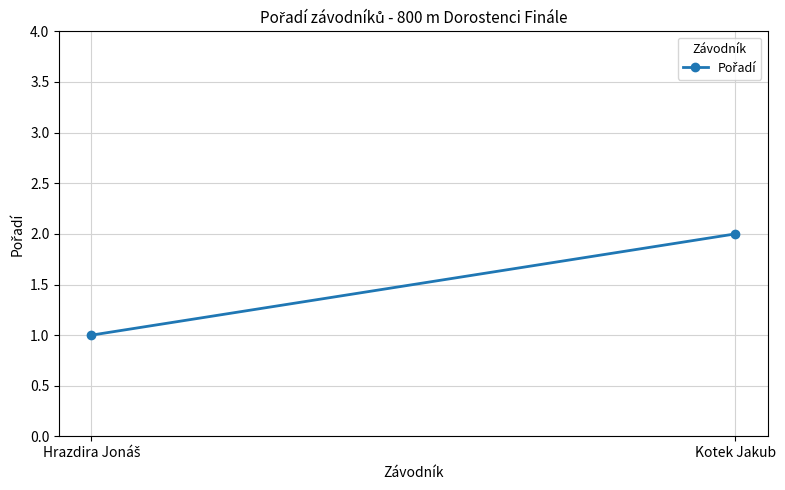

What is the smallest value displayed?

1